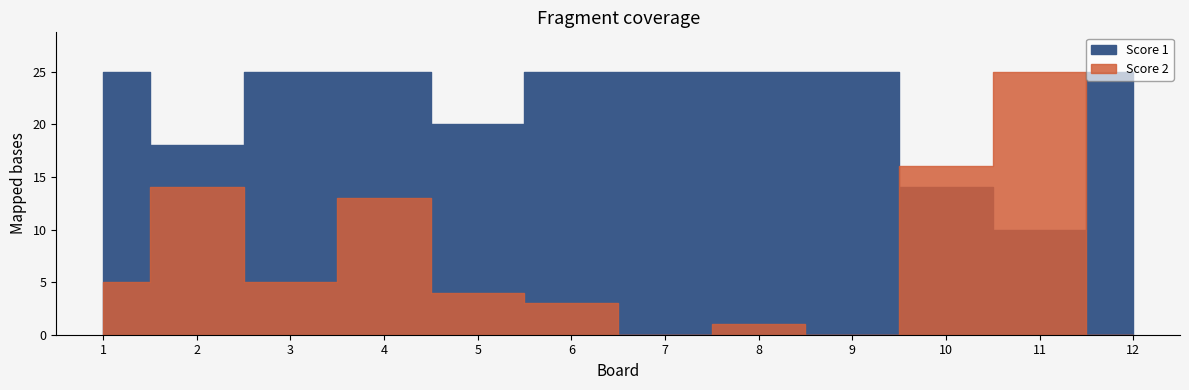

What is the maximum value for Score 1?

25